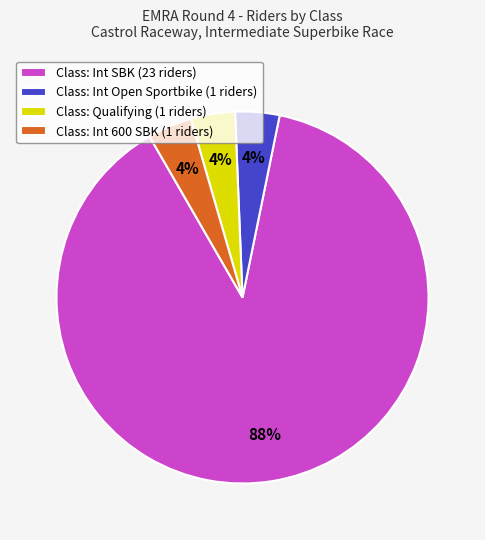

Is there a majority slice in this chart?

Yes